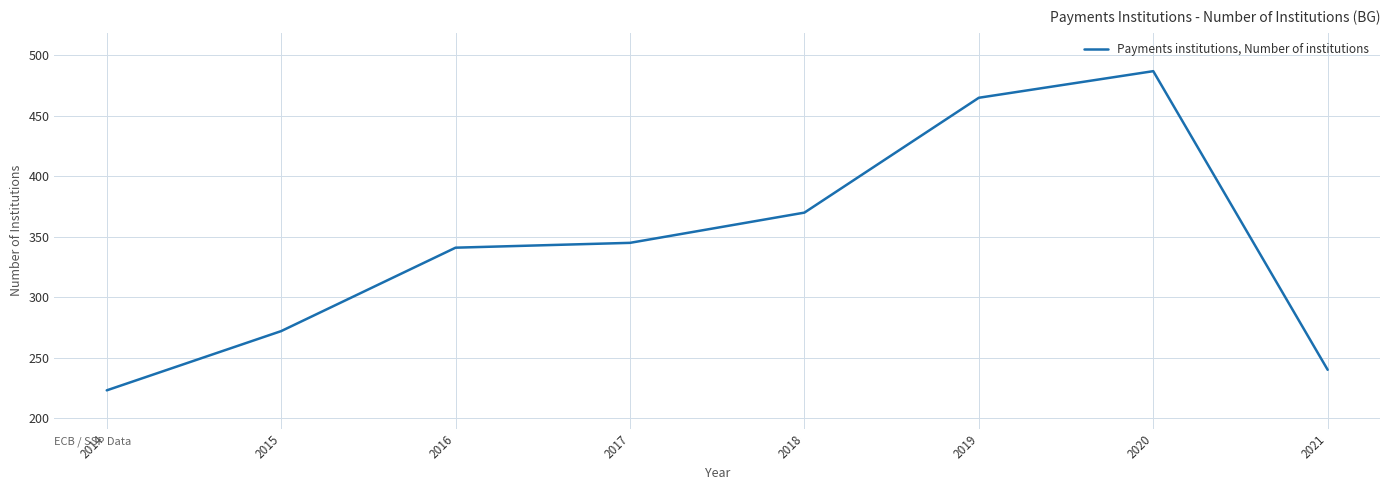

Rank the categories by value from highest to lowest.

2020, 2019, 2018, 2017, 2016, 2015, 2021, 2014